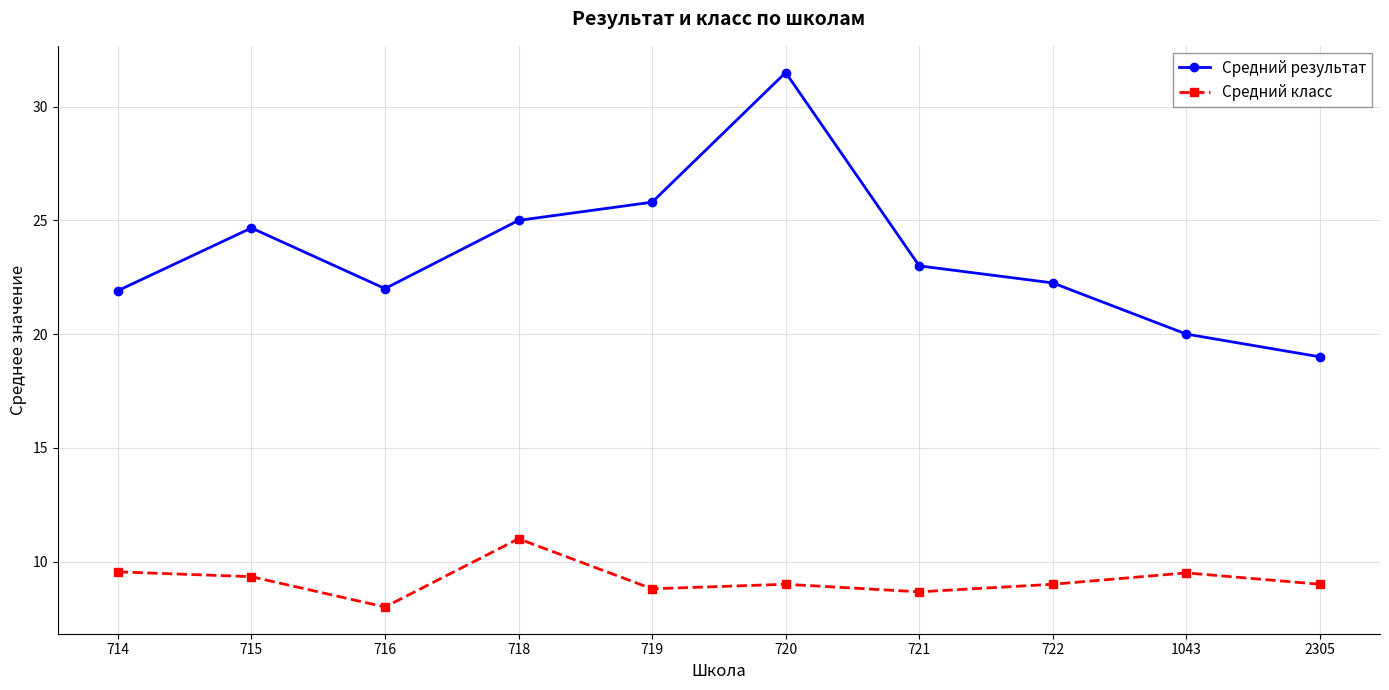

What is the difference between the Средний класс values at 716 and 715?

1.3